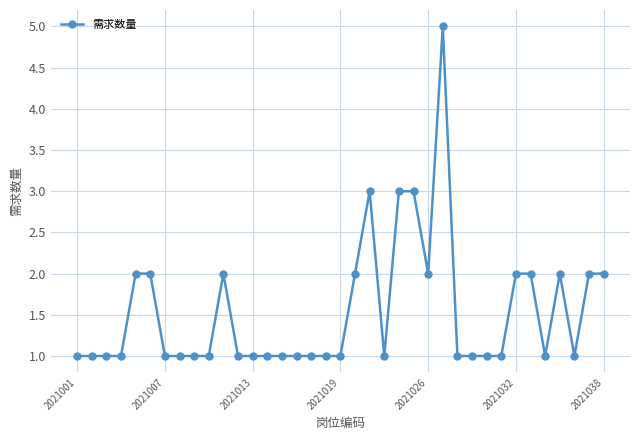

Does the chart have visible grid lines?

Yes